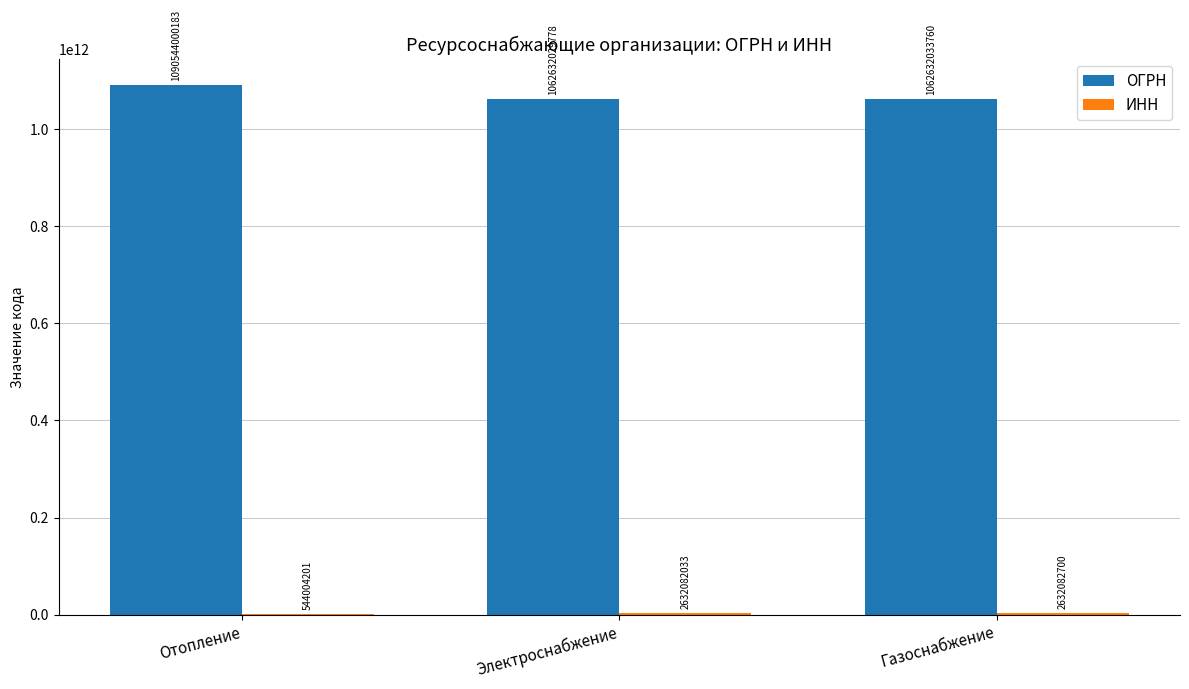

Which label corresponds to the largest value in the chart?

Отопление